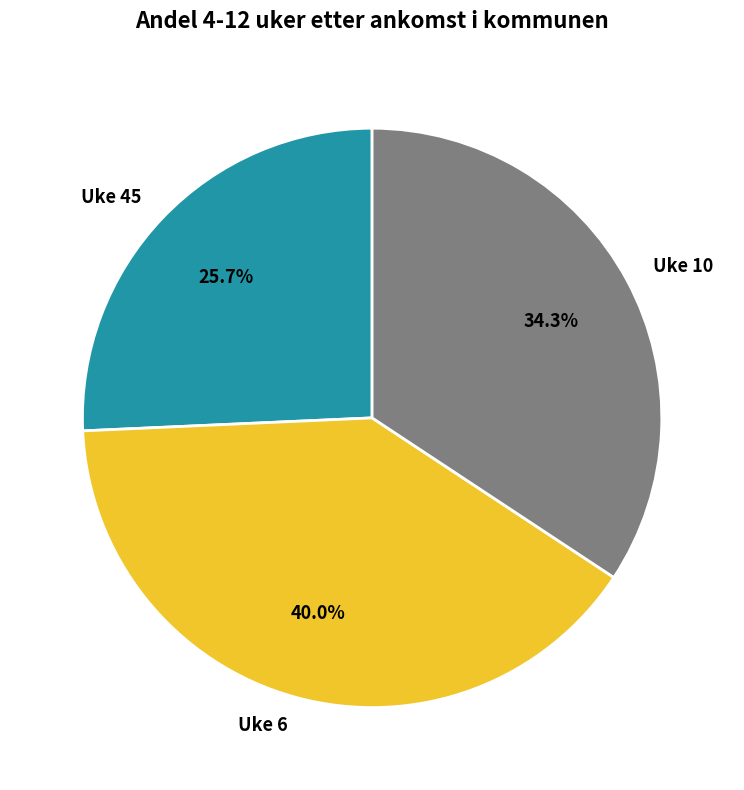

Is the sum of Uke 10 and Uke 6 greater than half?

Yes